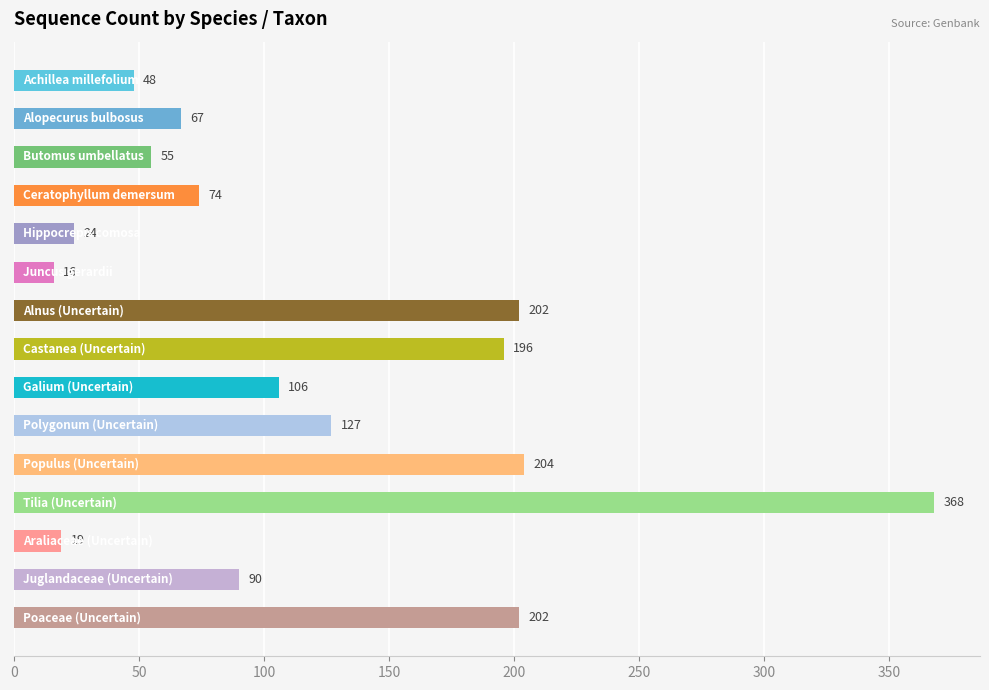

What is the value of the 14th bar from the top?

90